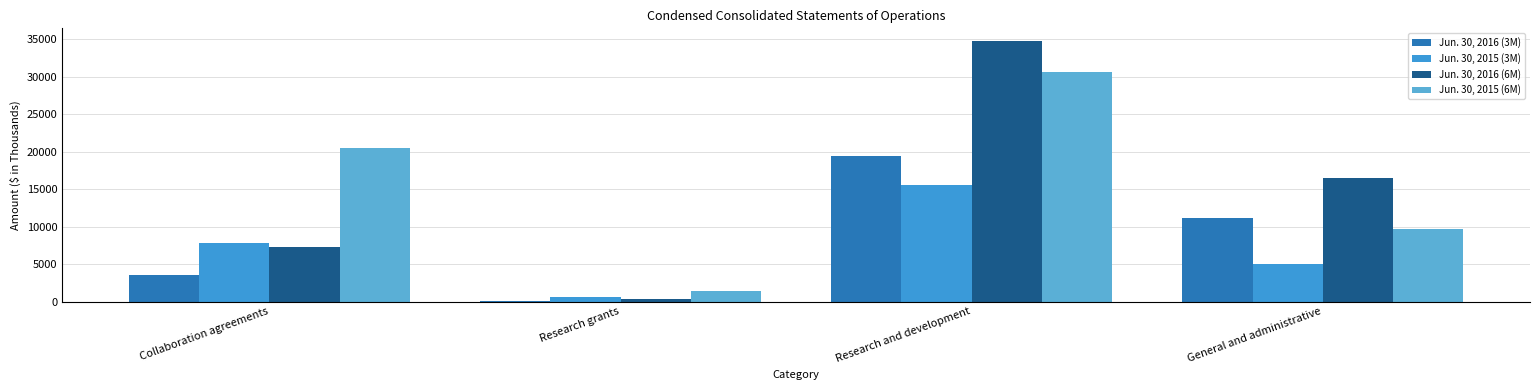

How many Jun. 30, 2015 (6M) values are between 9749 and 30598?

3